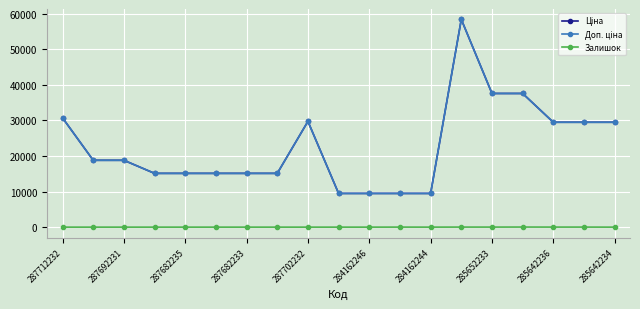

At which category does Залишок reach its first local peak?

11